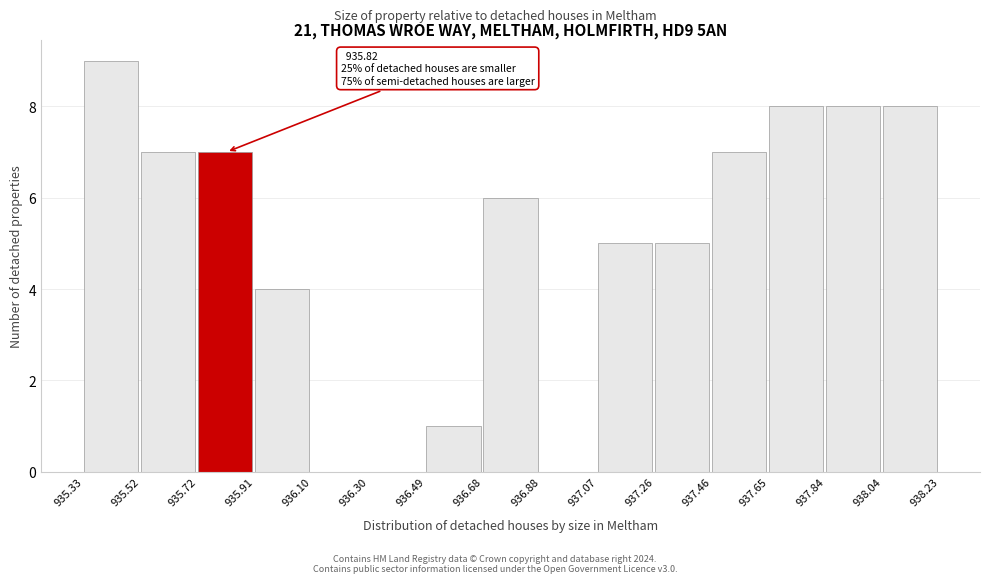

Which range on the x-axis has the tallest bar?

935.33 to 935.52